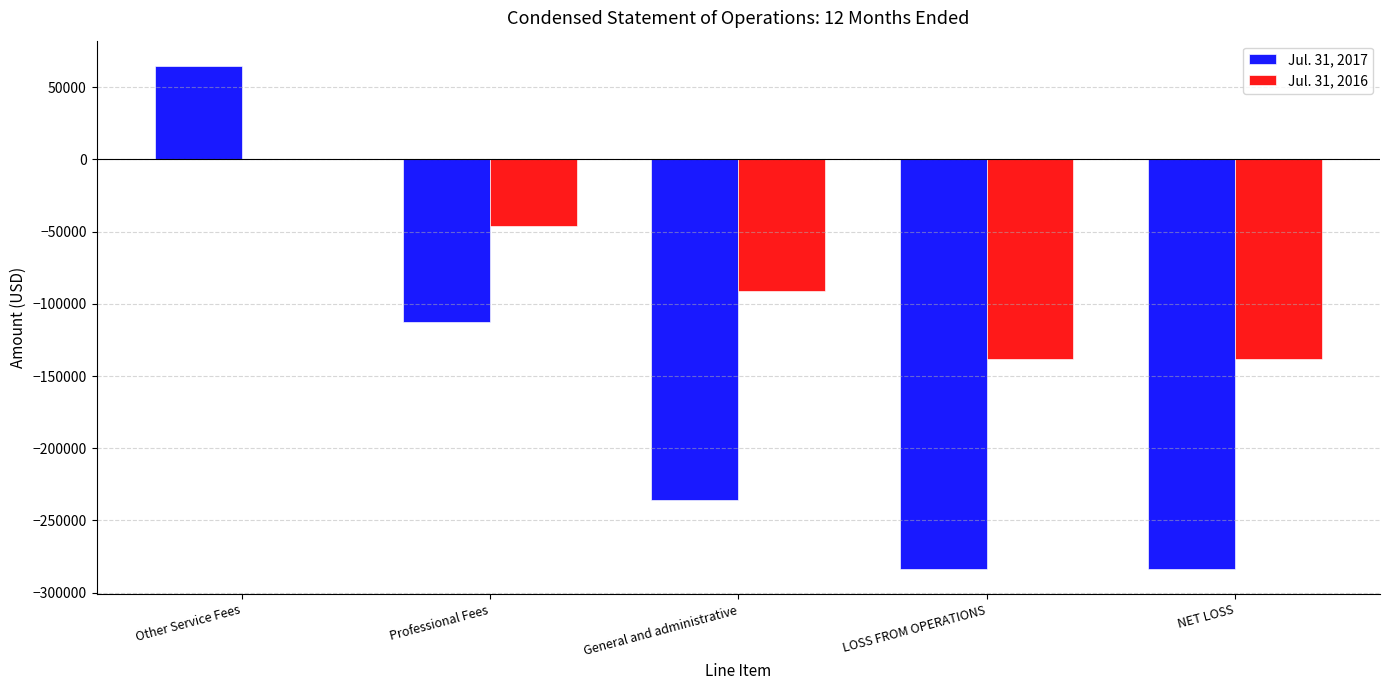

How many positive values does the Jul. 31, 2017 series have?

1